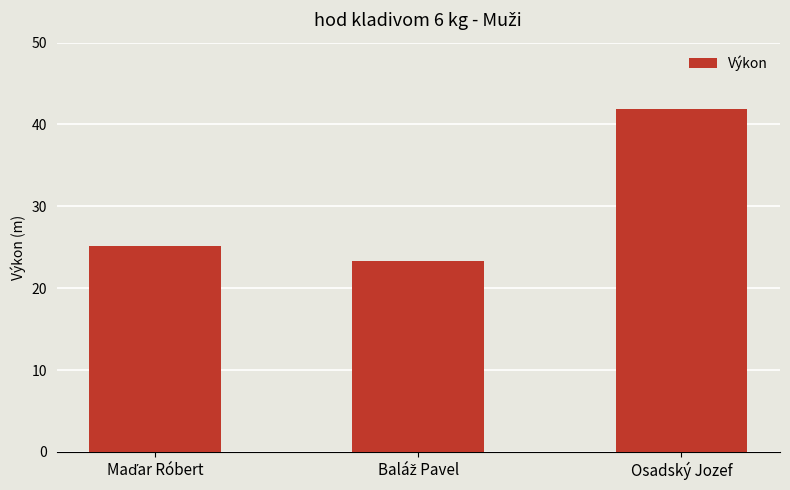

What is the label of the 1st bar from the right?

Osadský Jozef